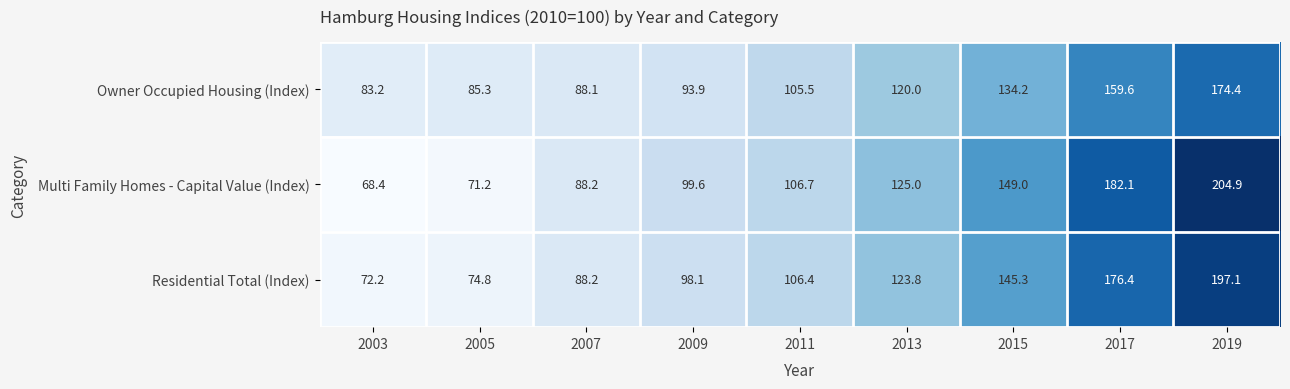

Reading right to left, transcribe all the data shown in this chart.

Owner Occupied Housing (Index): 174.4	159.6	134.2	120.0	105.5	93.9	88.1	85.3	83.2
Multi Family Homes - Capital Value (Index): 204.9	182.1	149.0	125.0	106.7	99.6	88.2	71.2	68.4
Residential Total (Index): 197.1	176.4	145.3	123.8	106.4	98.1	88.2	74.8	72.2